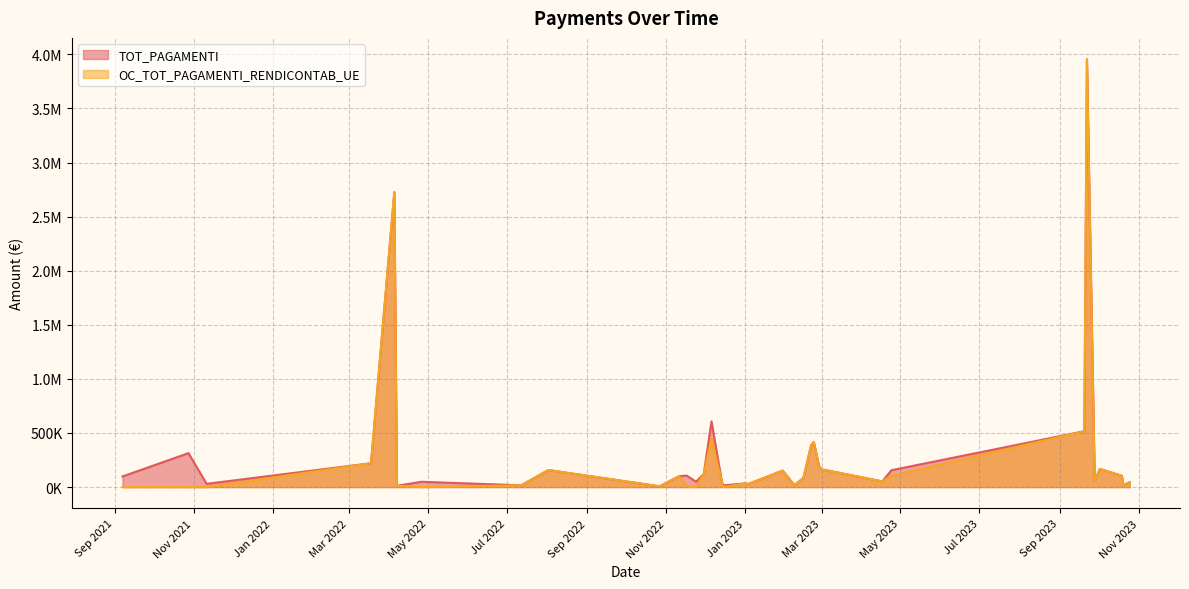

What is the difference between the highest and lowest values at 24/11/2022?

48795.1